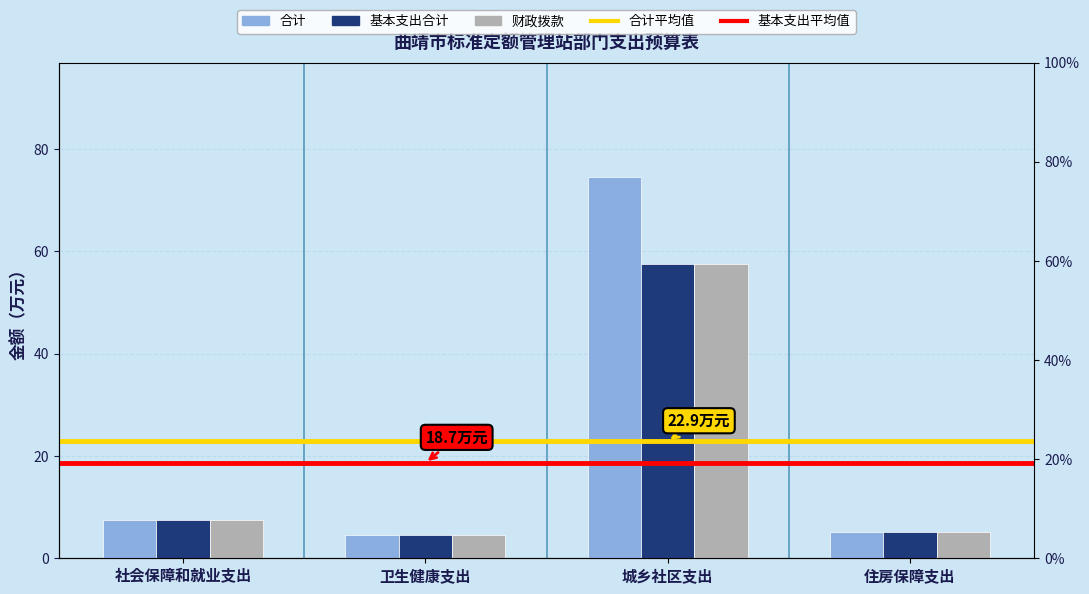

Reading left to right, extract all data points from this chart.

合计: 7.5	4.6	74.5	5.1
基本支出合计: 7.5	4.6	57.5	5.1
财政拨款: 7.5	4.6	57.5	5.1